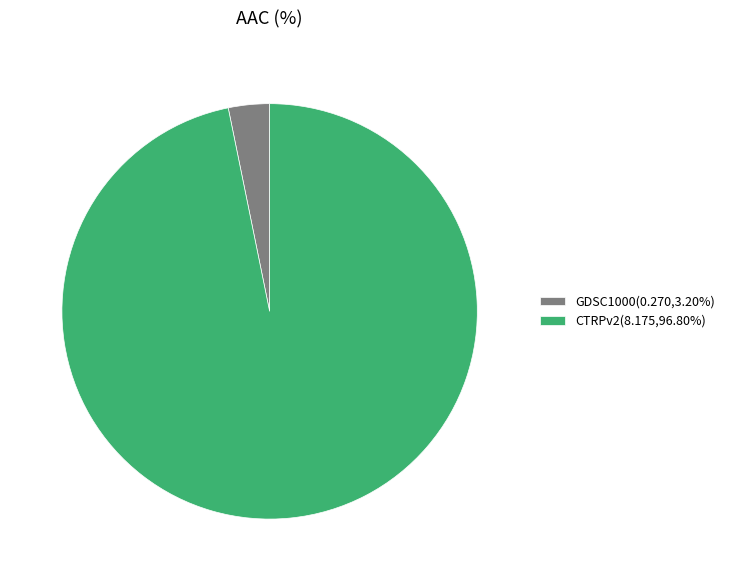

Is there any slice that represents more than half of the pie?

Yes